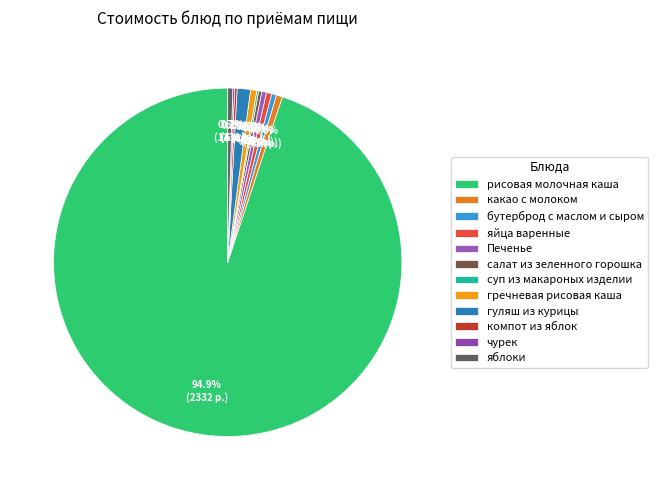

To the nearest percent, what portion does какао с молоком represent?

1%